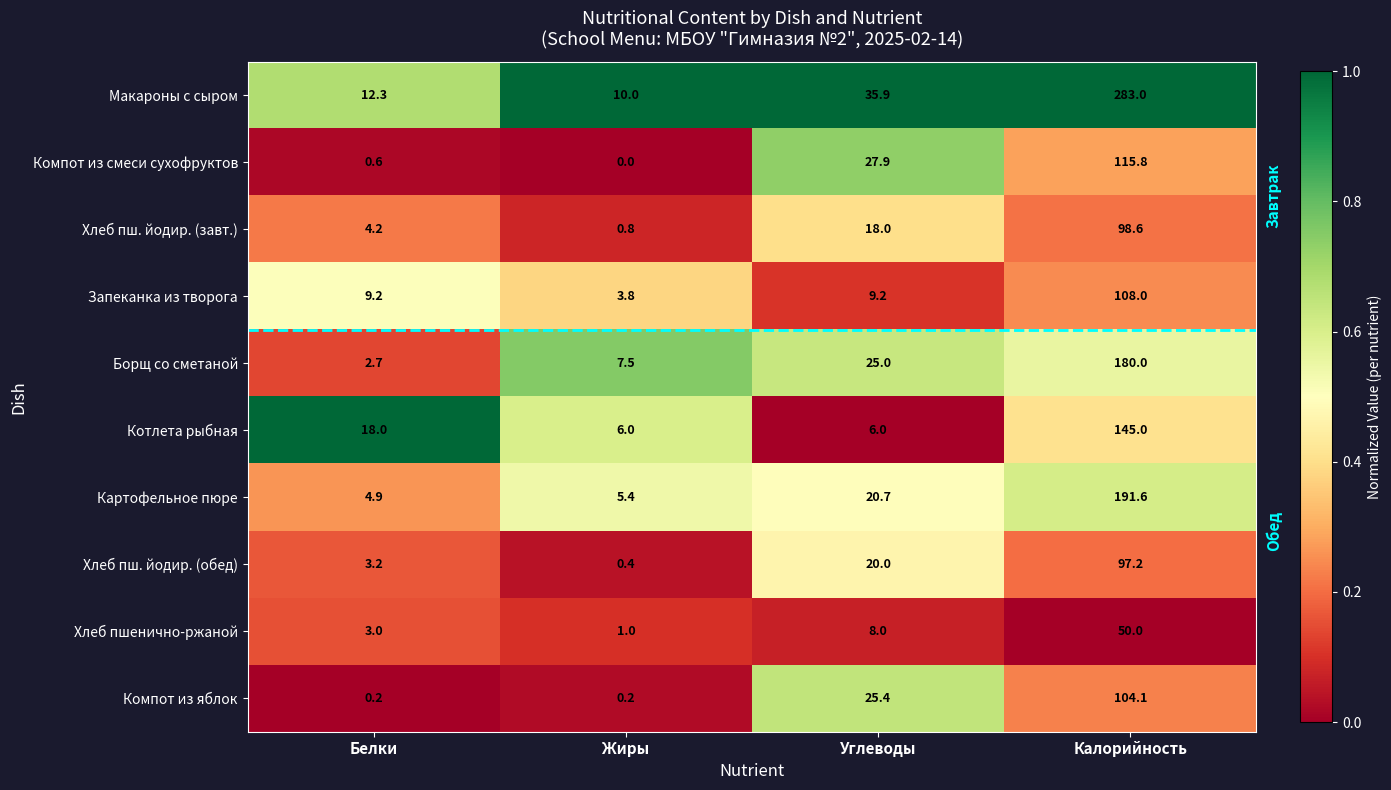

Which series has the largest total across all categories?

Макароны с сыром